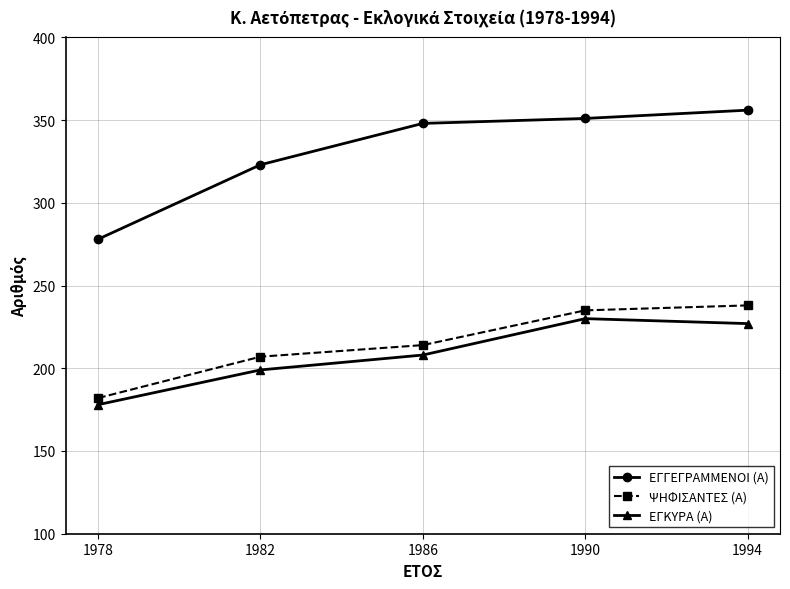

The value of ΨΗΦΙΣΑΝΤΕΣ (Α) at 1986 is 214. True or false?

True